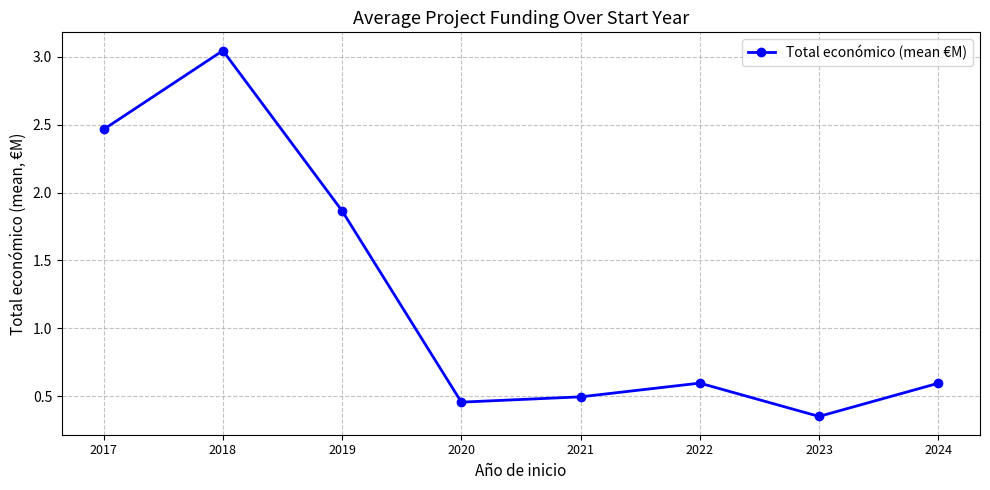

What is the sum of all values?

9.9